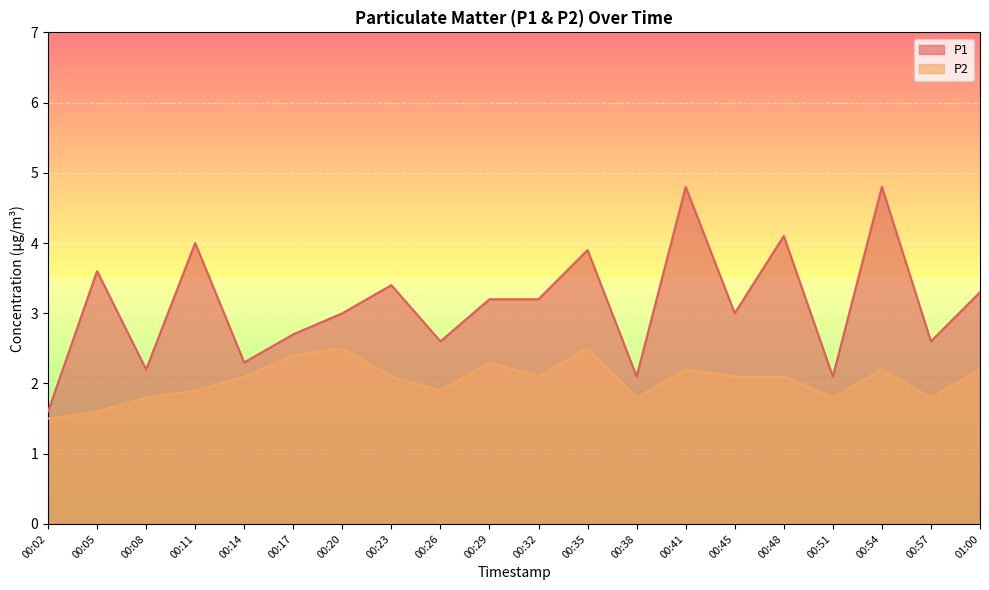

List the labels in order of P1 value, smallest first.

00:02, 00:38, 00:51, 00:08, 00:14, 00:26, 00:57, 00:17, 00:20, 00:45, 00:29, 00:32, 01:00, 00:23, 00:05, 00:35, 00:11, 00:48, 00:41, 00:54